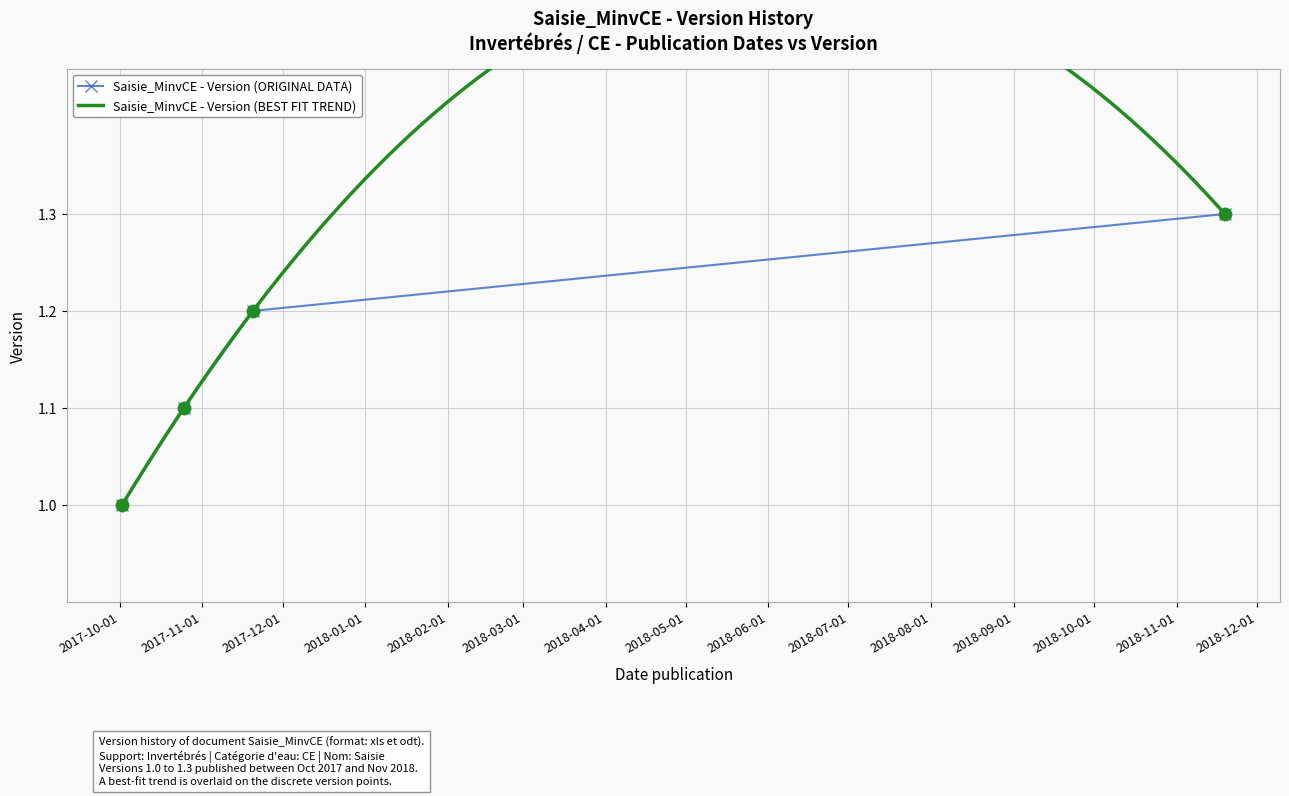

What is the change in value from 2017-10-25 to 2017-11-20?

+0.1